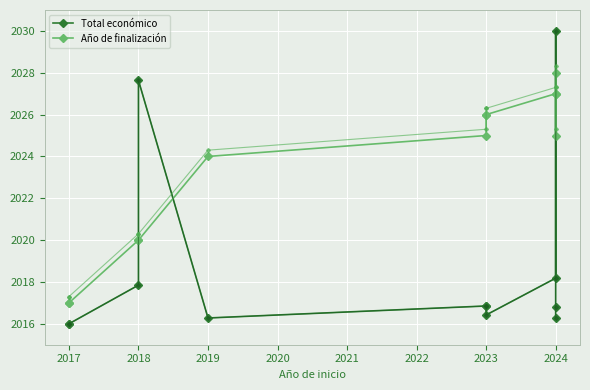

Reading left to right, what are all the values shown in this chart?

Total económico: 2016.0	2016.0	2017.8	2027.6	2016.3	2016.9	2016.9	2016.4	2018.2	2030.0	2016.8	2016.3
Año de finalización: 2017.0	2017.0	2020.0	2020.0	2024.0	2025.0	2026.0	2026.0	2027.0	2028.0	2025.0	2027.0